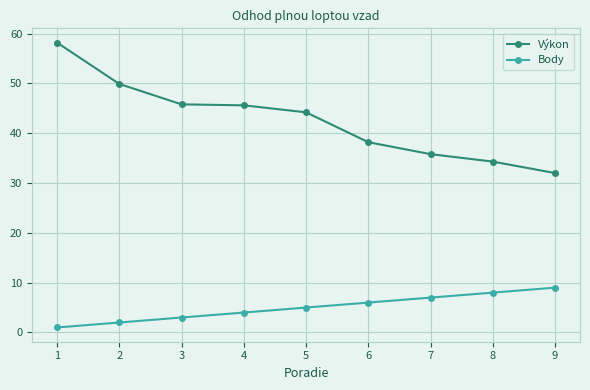

Is the value of Body at 8 greater than the value of Výkon at 5?

No